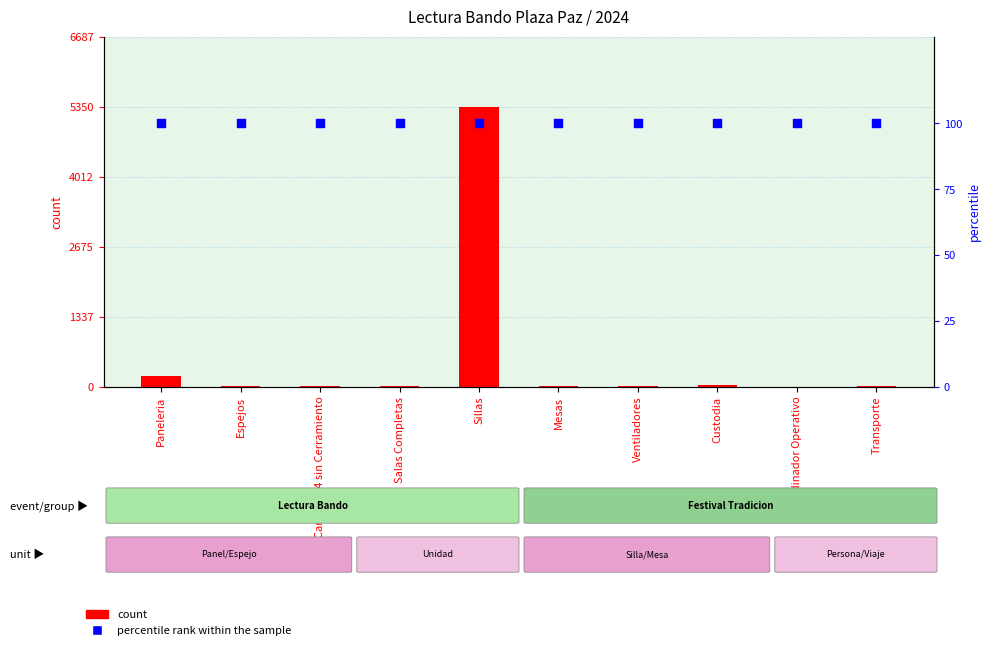

At how many categories does at least one series exceed 4735?

1